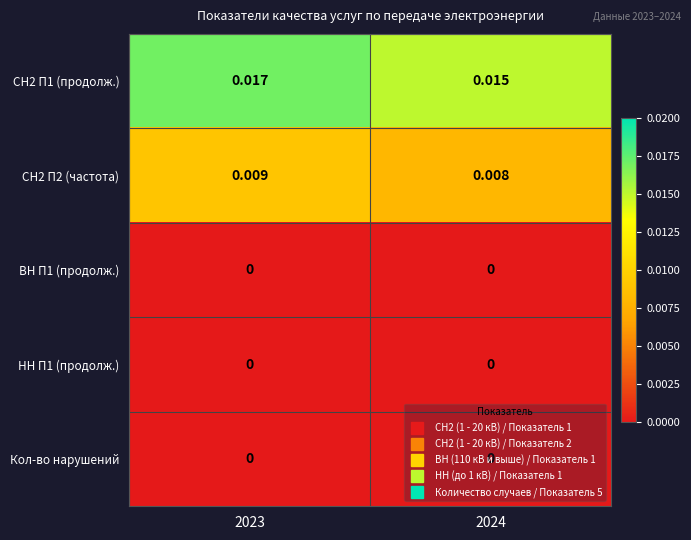

Is the value of СН2 П2 (частота) at 2023 greater than the value of СН2 П1 (продолж.) at 2024?

No